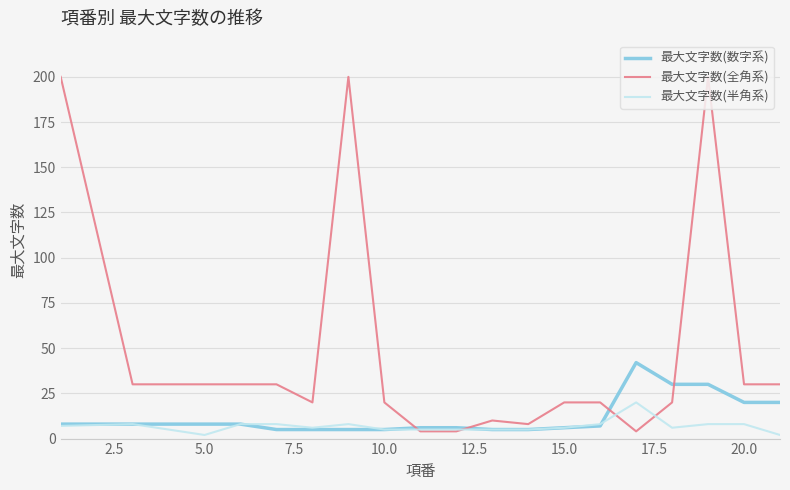

Which series has the largest total across all categories?

最大文字数(全角系)